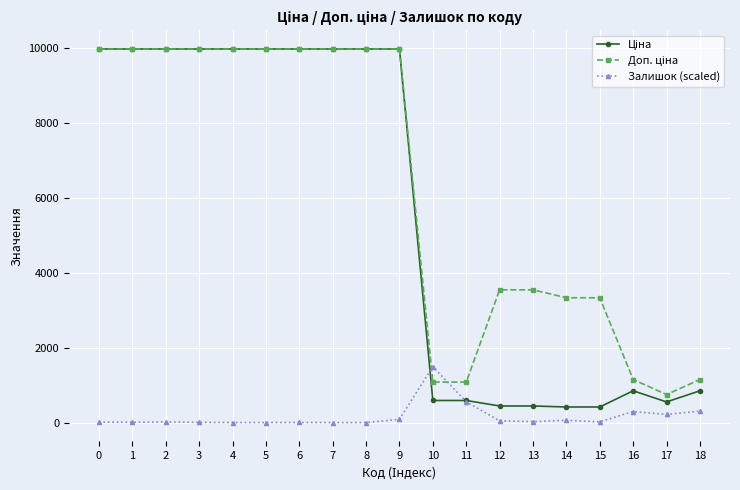

Is the value of Ціна at 2 greater than the value of Доп. ціна at 12?

Yes